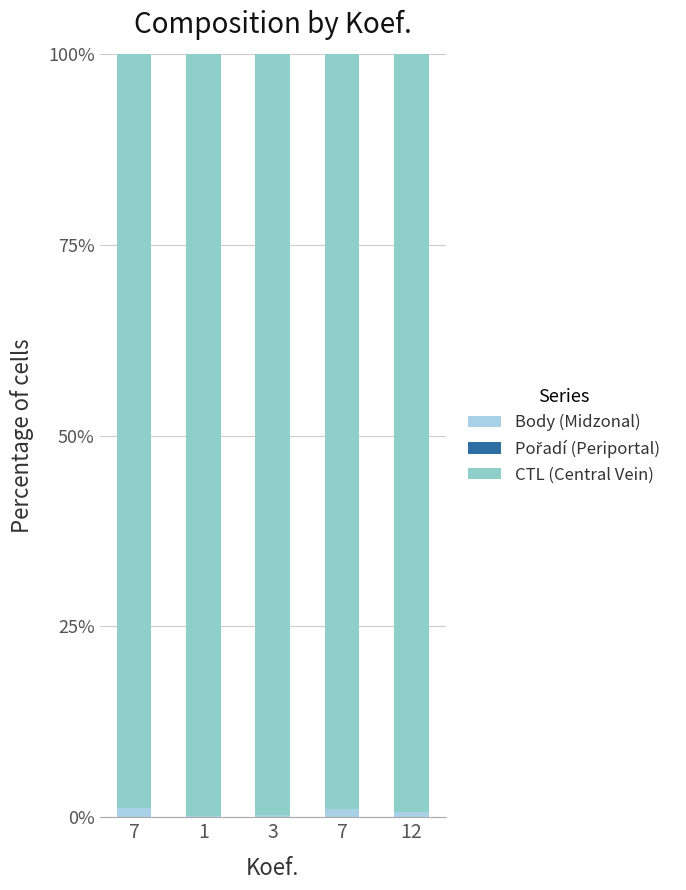

Which series has the largest total across all categories?

CTL (Central Vein)